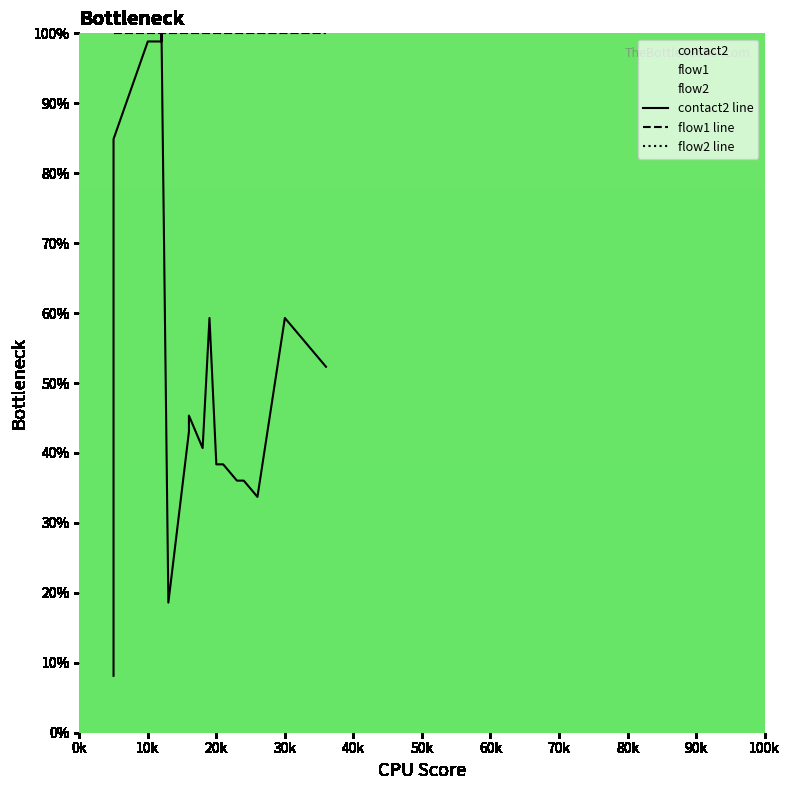

True or false: contact2 line and flow1 line intersect in this chart.

False